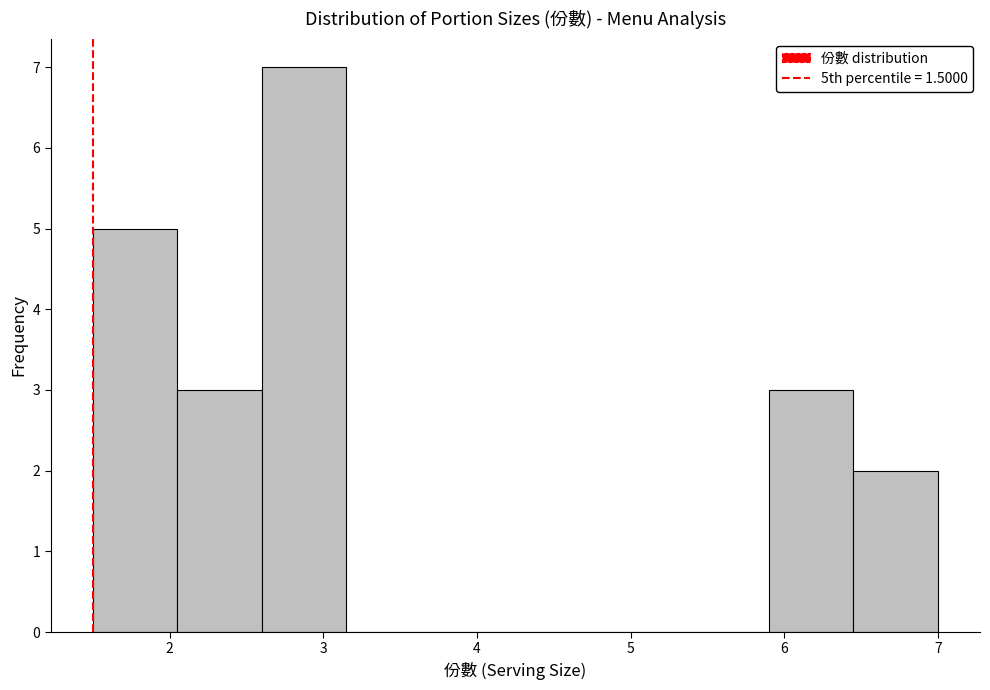

How tall is the bar that spans 2.05 to 2.60 on the x-axis? Neither the bar edges nor the heights are printed on the chart, so give them approximately, as read against the axes.

3